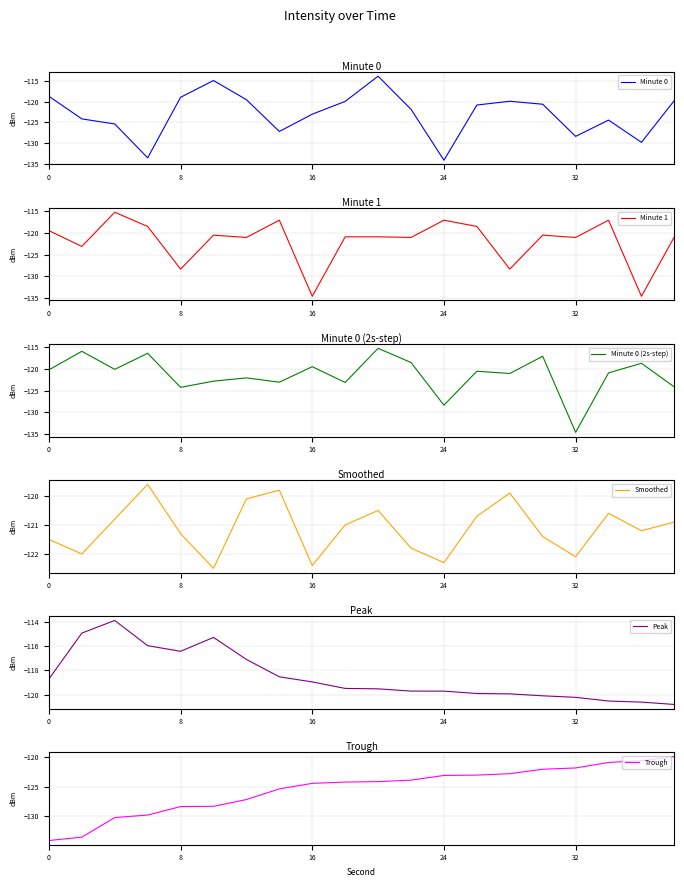

Which series has the largest range (max minus min)?

Minute 0